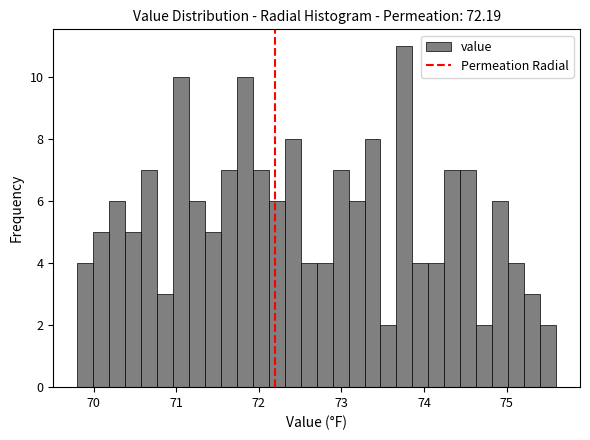

Around what value on the x-axis is the tallest bar? Give the approximate position of its centre, as read against the axis.

73.8